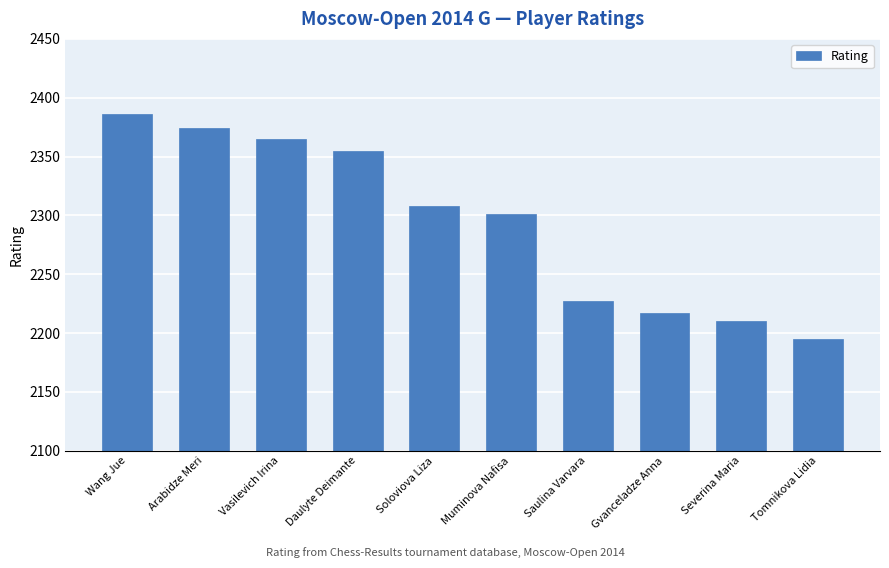

What is the value of the 1st bar from the left?

2386